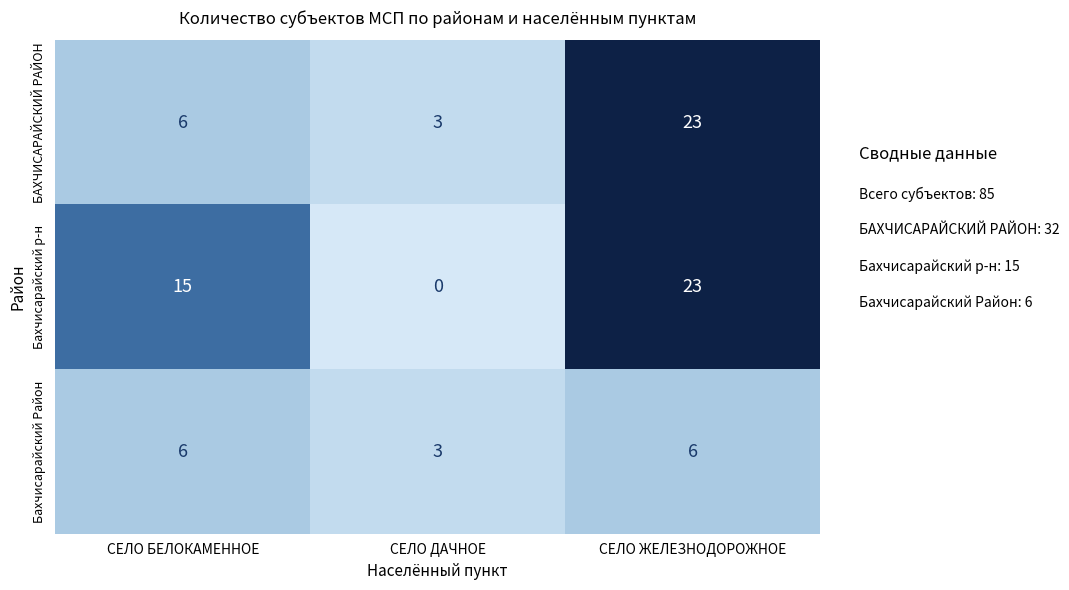

Rank the categories by БАХЧИСАРАЙСКИЙ РАЙОН value from highest to lowest.

СЕЛО ЖЕЛЕЗНОДОРОЖНОЕ, СЕЛО БЕЛОКАМЕННОЕ, СЕЛО ДАЧНОЕ